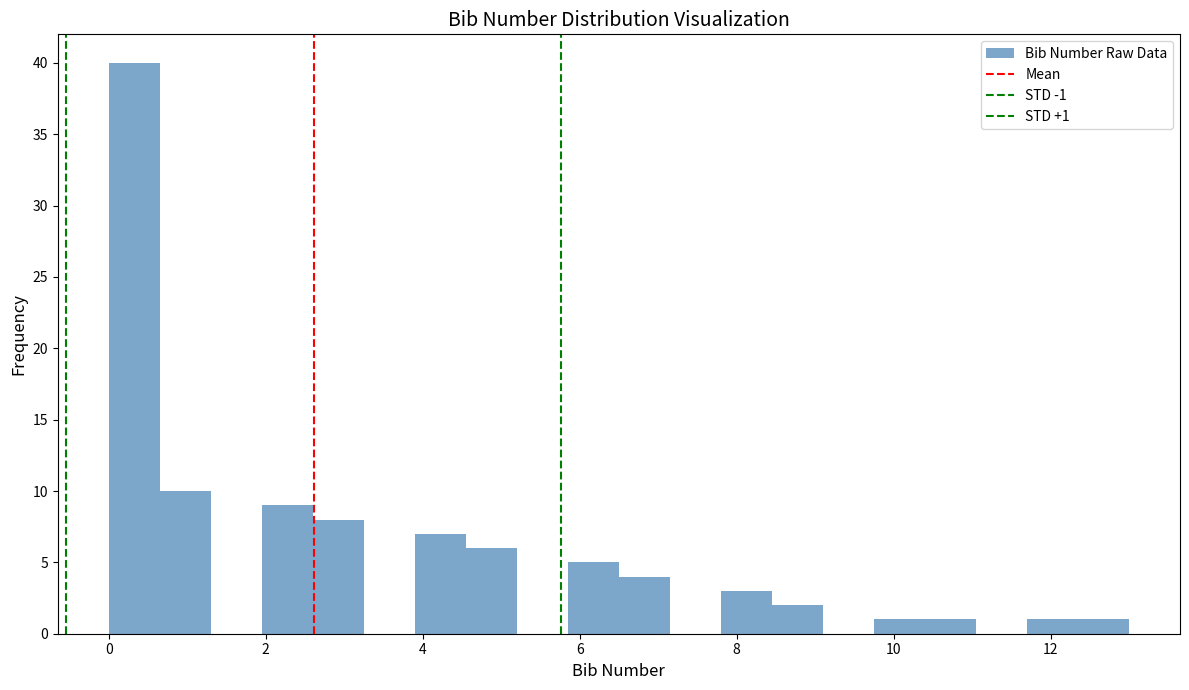

Around what value on the x-axis is the tallest bar? Give the approximate position of its centre, as read against the axis.

0.4